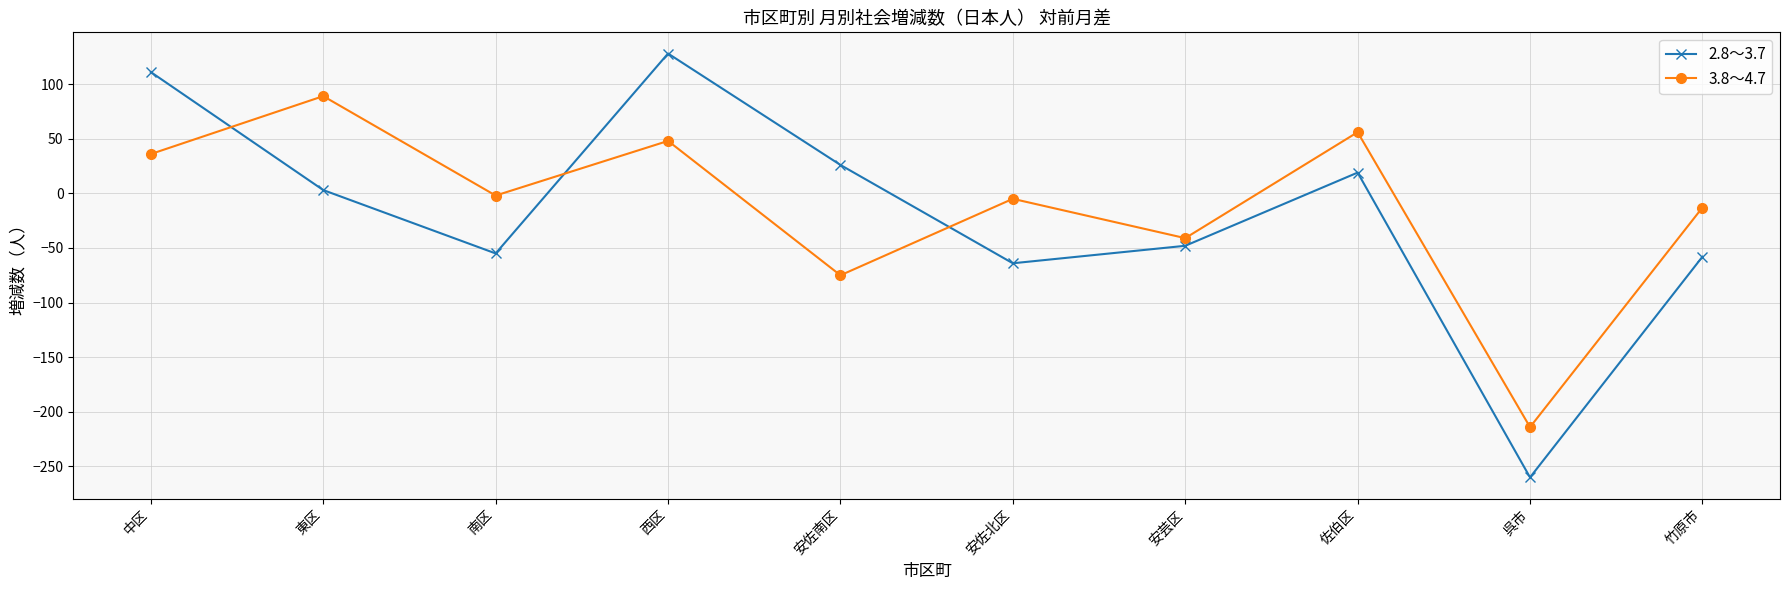

Which category has the highest value in the 3.8～4.7 series?

東区